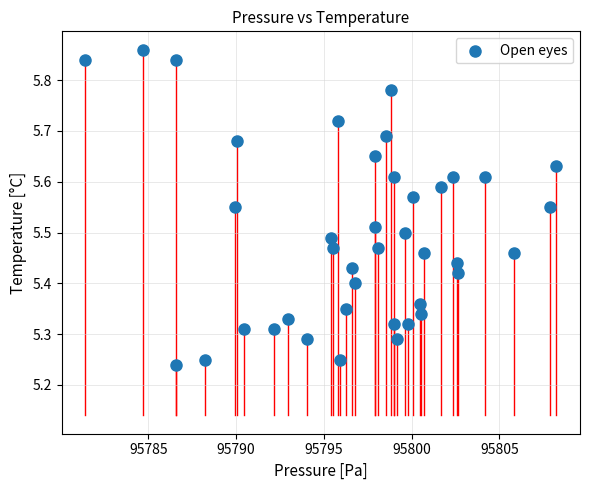

What is the range of Y values (max minus min)?

0.6